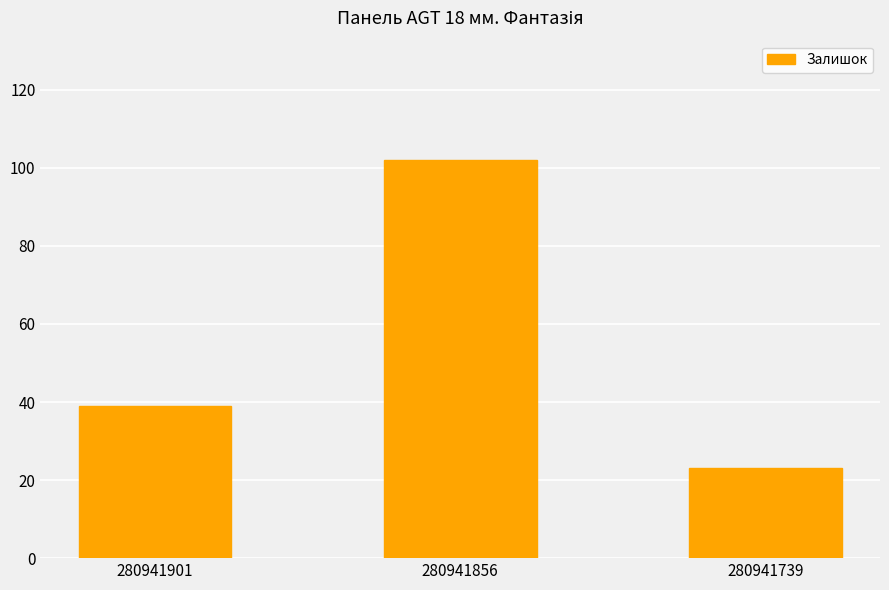

What is the difference between the maximum and minimum values?

79